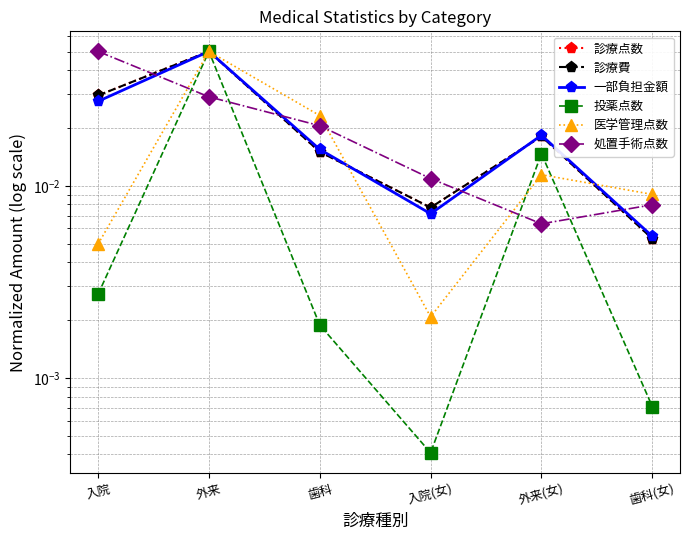

What is the label of the 1st point from the left?

入院